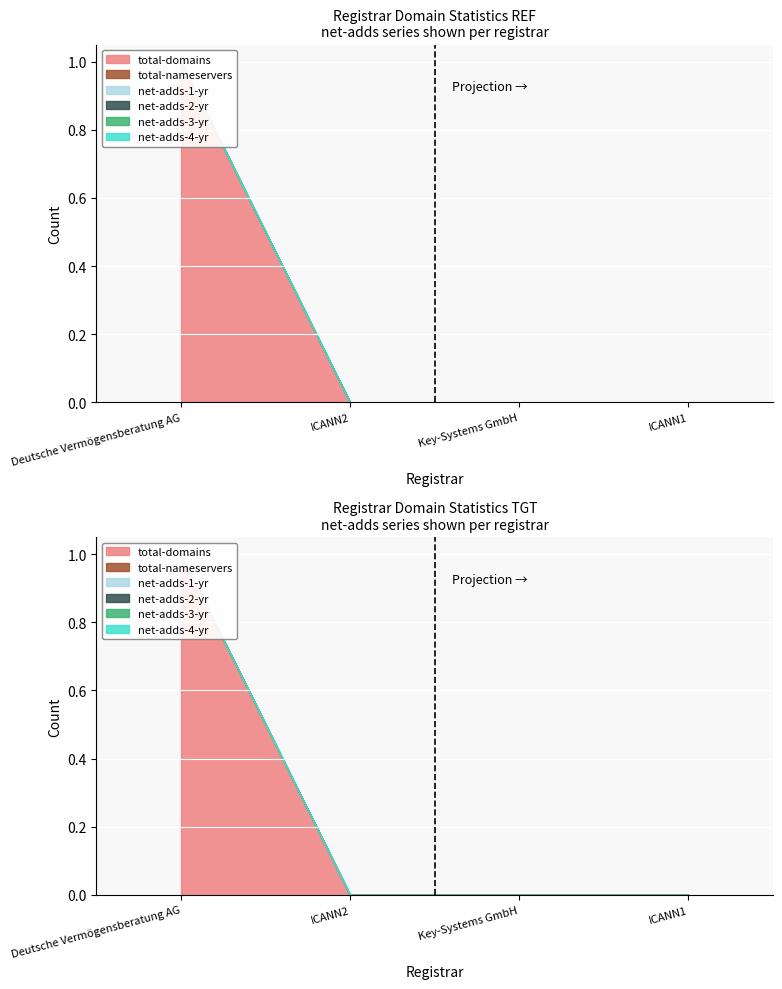

Does the chart display data point markers on the line(s)?

No